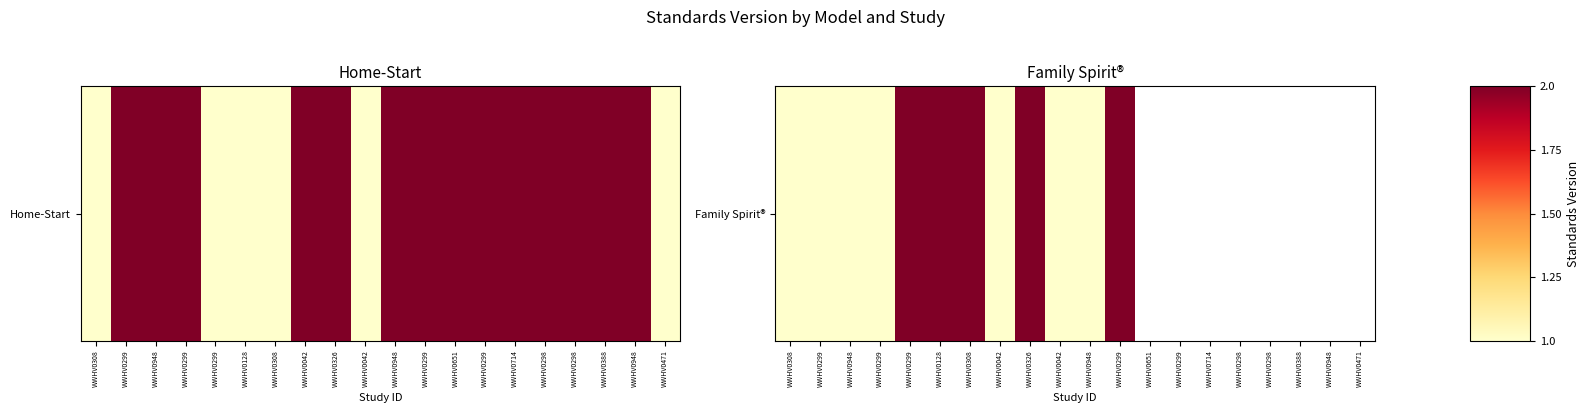

Which category has the lowest value across all series?

WWHV0308